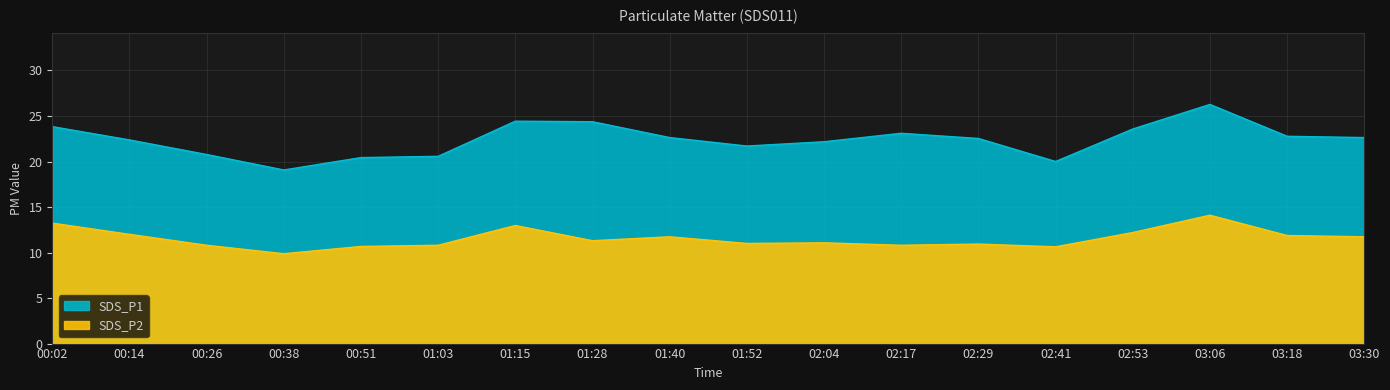

Is it true that SDS_P2 equals 11.3 at 01:28?

True